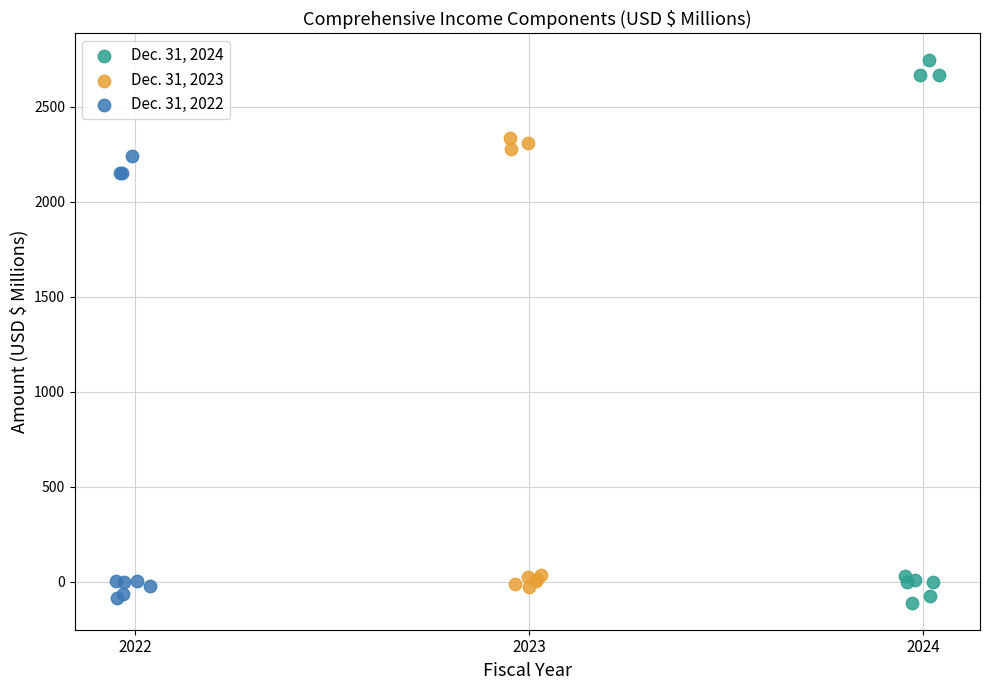

Which series has the largest Y range (max minus min)?

Dec. 31, 2024